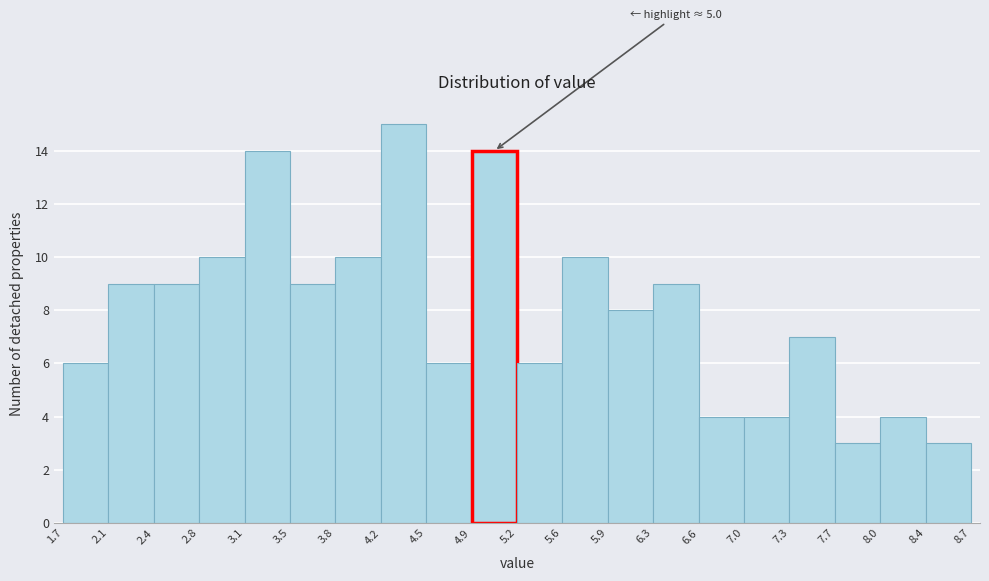

Over which range of the x-axis is the bar tallest?

4.2 to 4.5